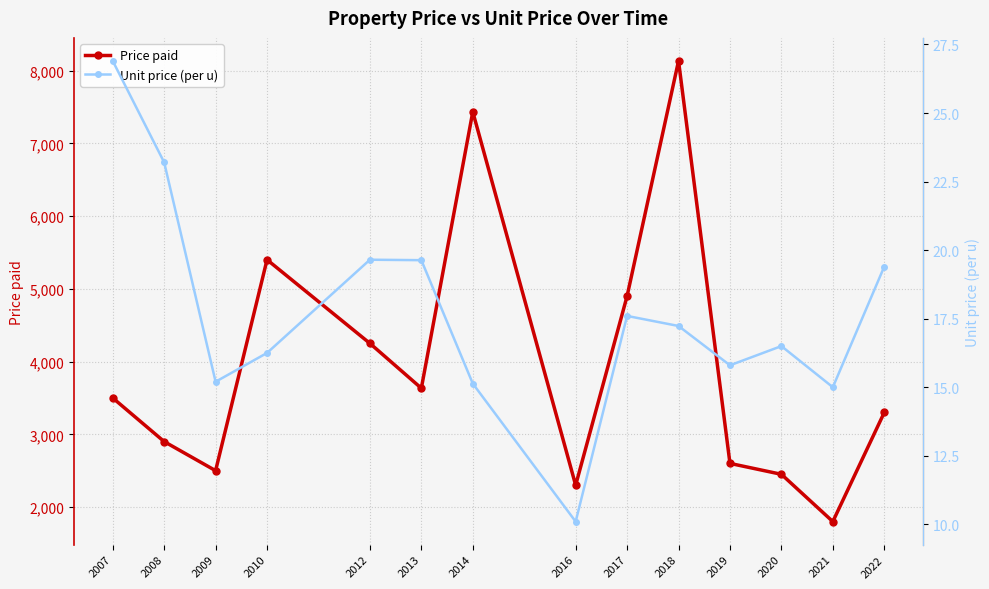

Reading left to right, list all the values displayed in this chart.

Price paid: 2007=3500.0	2008=2900.0	2009=2500.0	2010=5400.0	2012=4250.0	2013=3633.3	2014=7433.3	2016=2300.0	2017=4900.0	2018=8133.3	2019=2600.0	2020=2450.0	2021=1800.0	2022=3300.0
Unit price (per u): 2007=26.9	2008=23.2	2009=15.2	2010=16.2	2012=19.6	2013=19.6	2014=15.1	2016=10.1	2017=17.6	2018=17.2	2019=15.8	2020=16.5	2021=15.0	2022=19.4